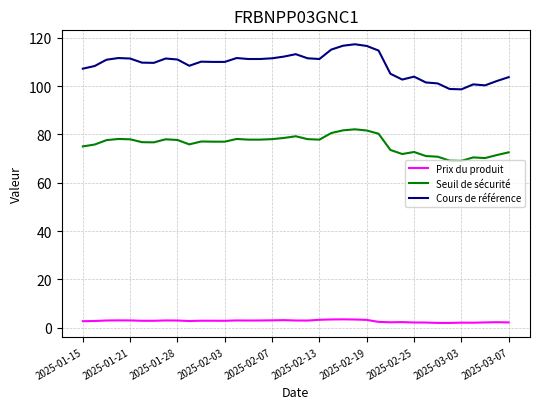

True or false: Cours de référence and Seuil de sécurité cross at least once.

False